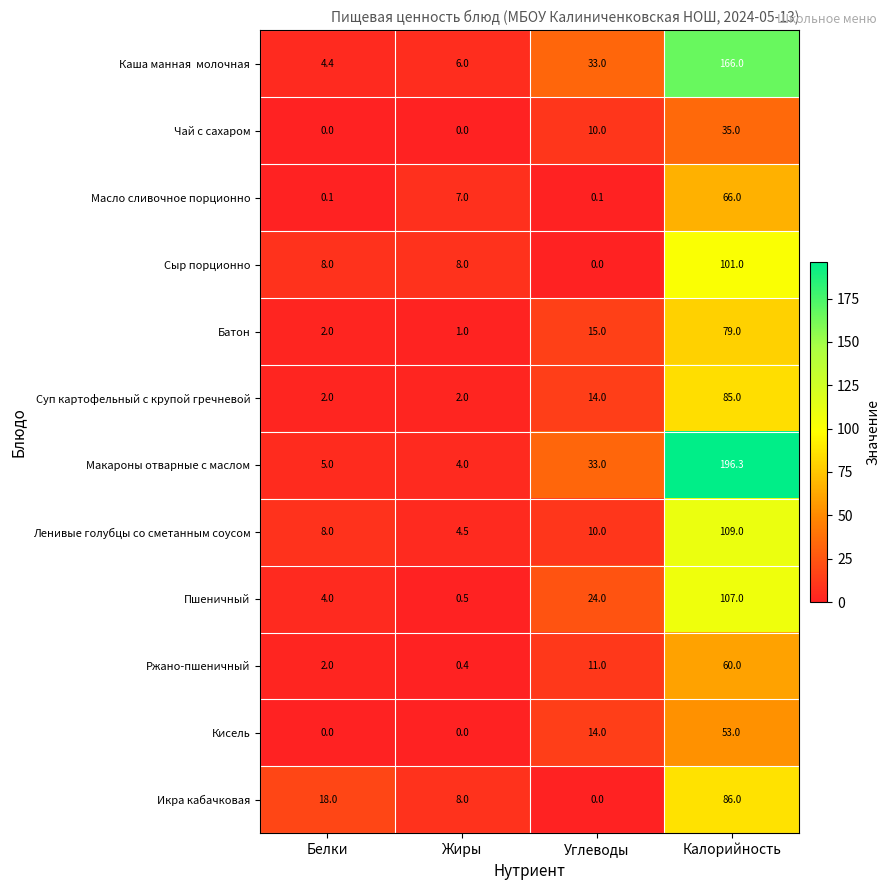

Which category has the highest value across all series?

Калорийность